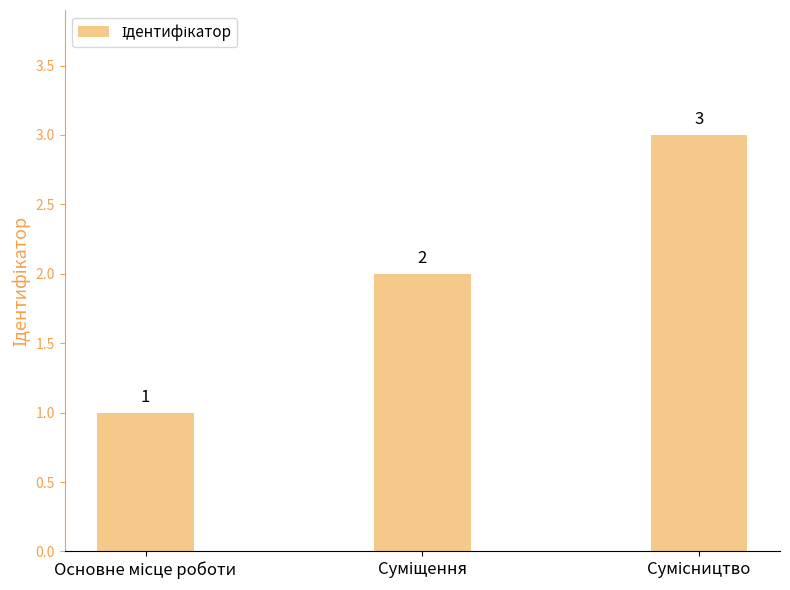

What is the maximum value shown in the chart?

3